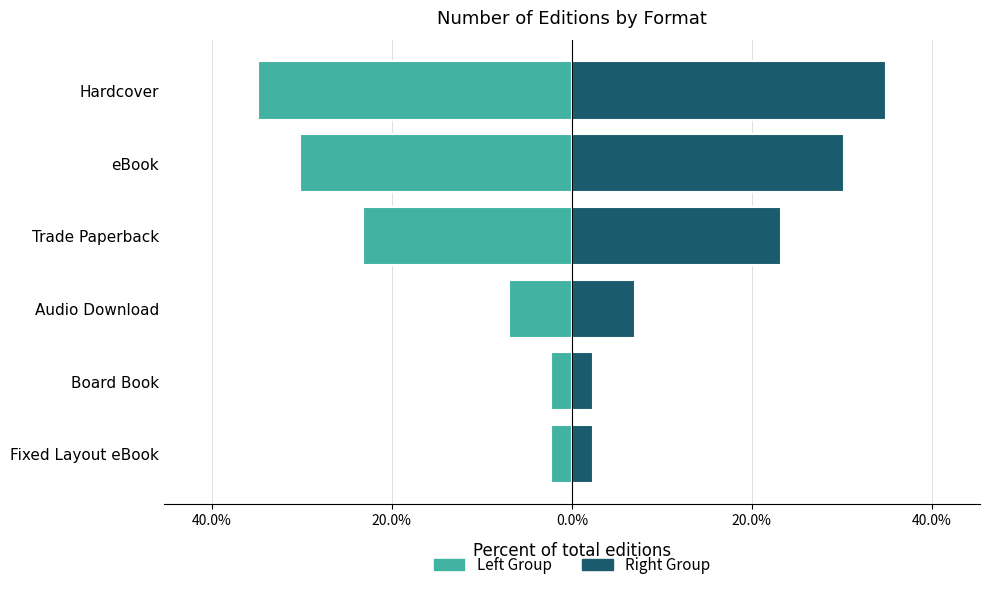

How many data points in Edition Count (Left) are less than -6?

4